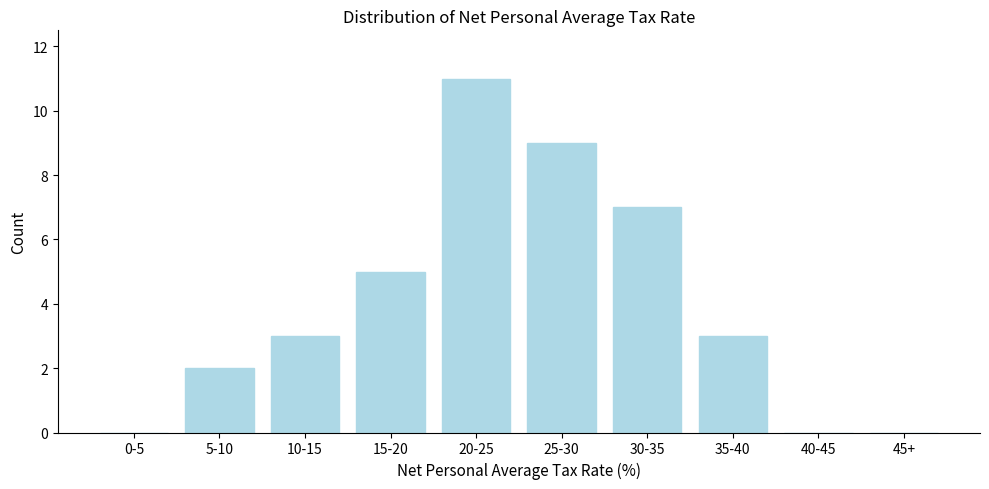

Reading left to right, list all the values displayed in this chart.

0-5=0	5-10=2	10-15=3	15-20=5	20-25=11	25-30=9	30-35=7	35-40=3	40-45=0	45+=0